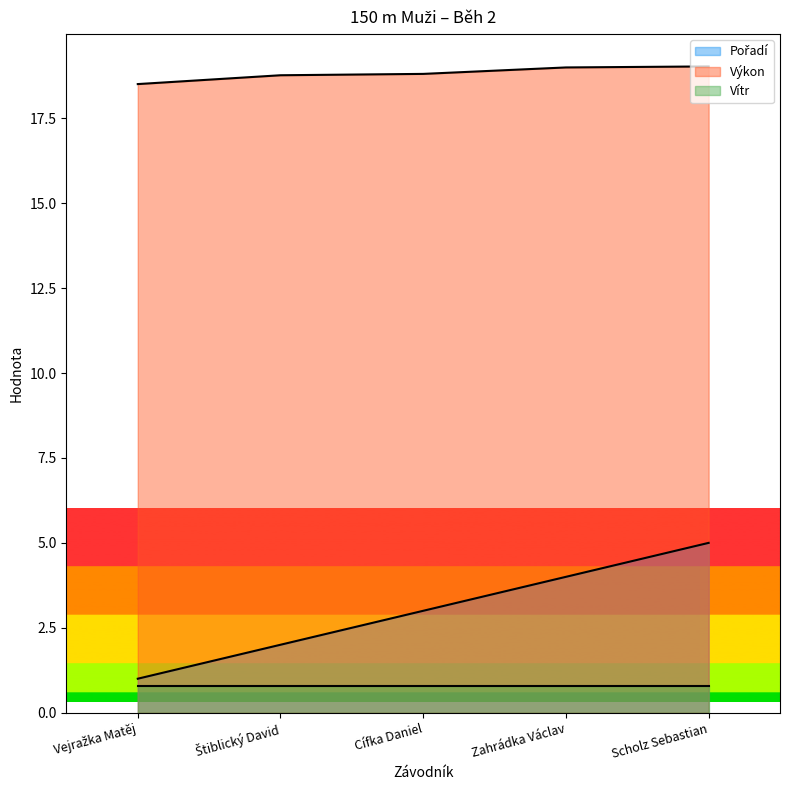

Does the chart have visible grid lines?

No